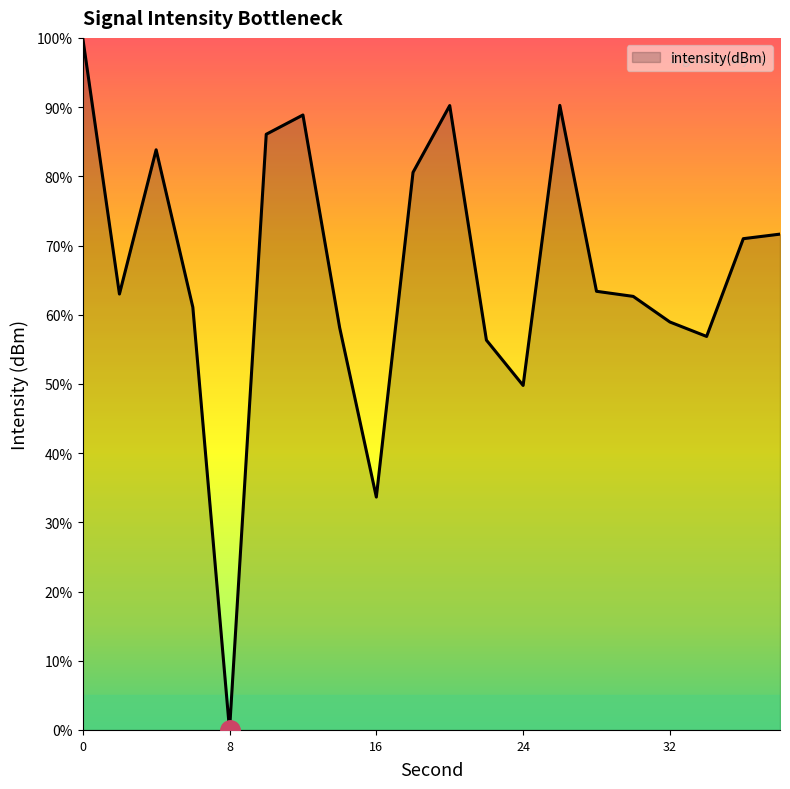

What is the difference between the maximum and minimum values?

100.0